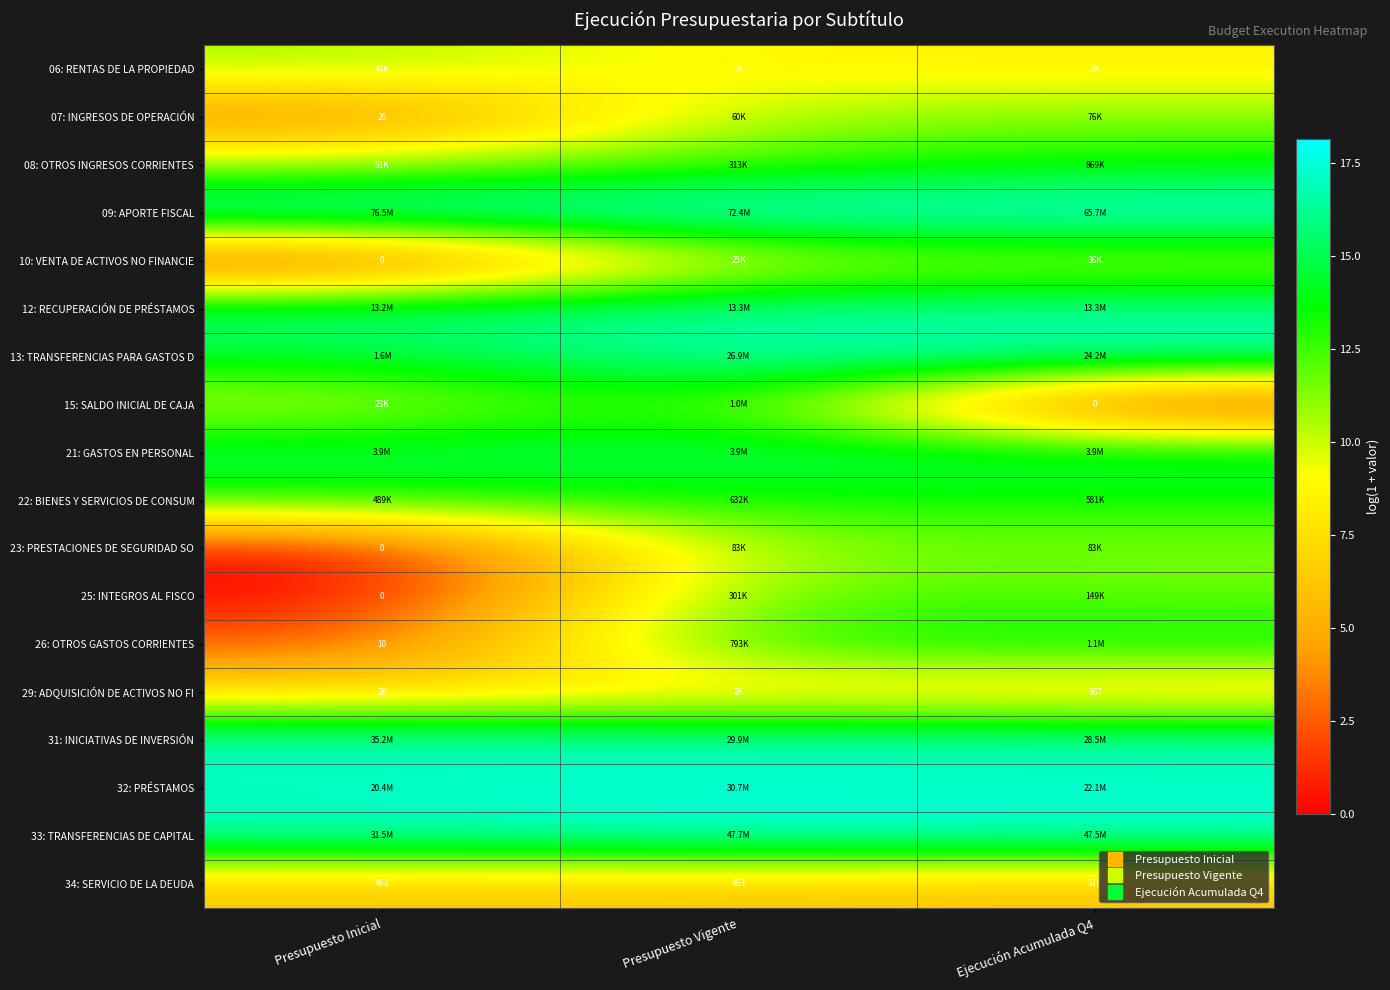

How many data points in 23: PRESTACIONES DE SEGURIDAD SO are less than 11?

1